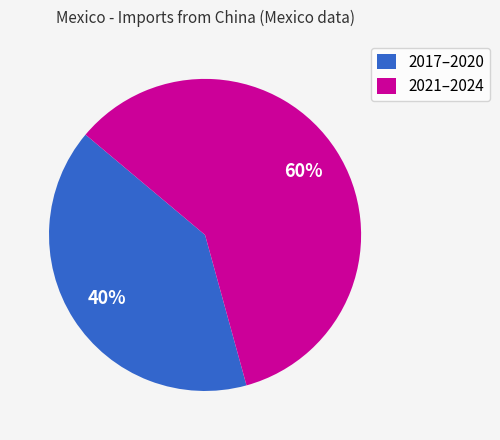

Does 2021–2024 represent more than half of the total?

Yes